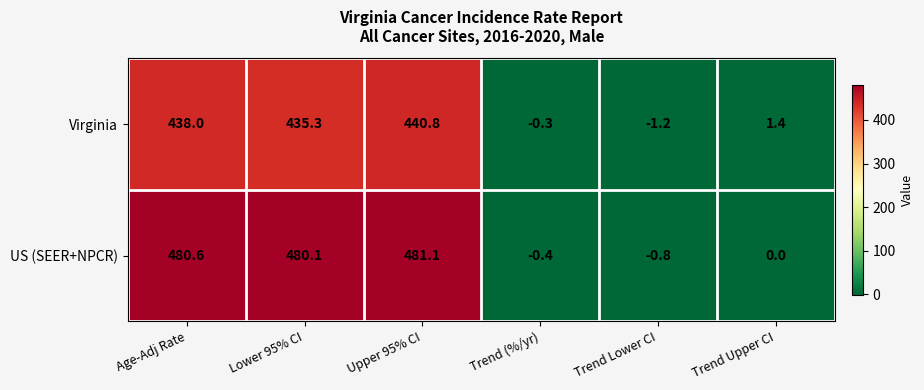

What is the sum of the US (SEER+NPCR) values at Lower 95% CI and Trend Lower CI?

479.3